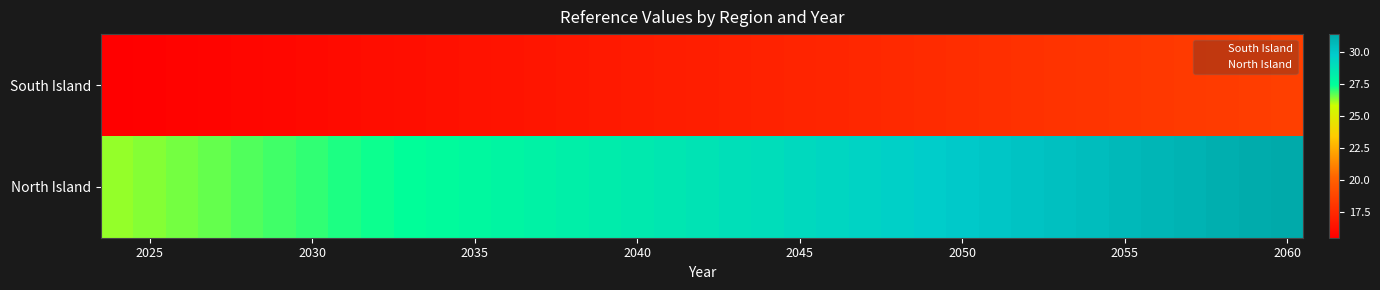

Reading right to left, extract all data points from this chart.

South Island: 18.5	18.4	18.3	18.2	18.1	18.0	18.0	17.9	17.8	17.7	17.6	17.5	17.4	17.4	17.3	17.2	17.1	17.0	16.9	16.8	16.8	16.7	16.6	16.5	16.4	16.3	16.3	16.2	16.1	16.0	15.9	15.9	15.8	15.7	15.6	15.6	15.5
North Island: 31.4	31.2	31.1	30.9	30.8	30.6	30.5	30.3	30.2	30.0	29.9	29.7	29.6	29.4	29.3	29.1	29.0	28.8	28.7	28.6	28.4	28.3	28.1	28.0	27.8	27.7	27.6	27.4	27.3	27.2	27.0	26.9	26.8	26.6	26.5	26.4	26.2